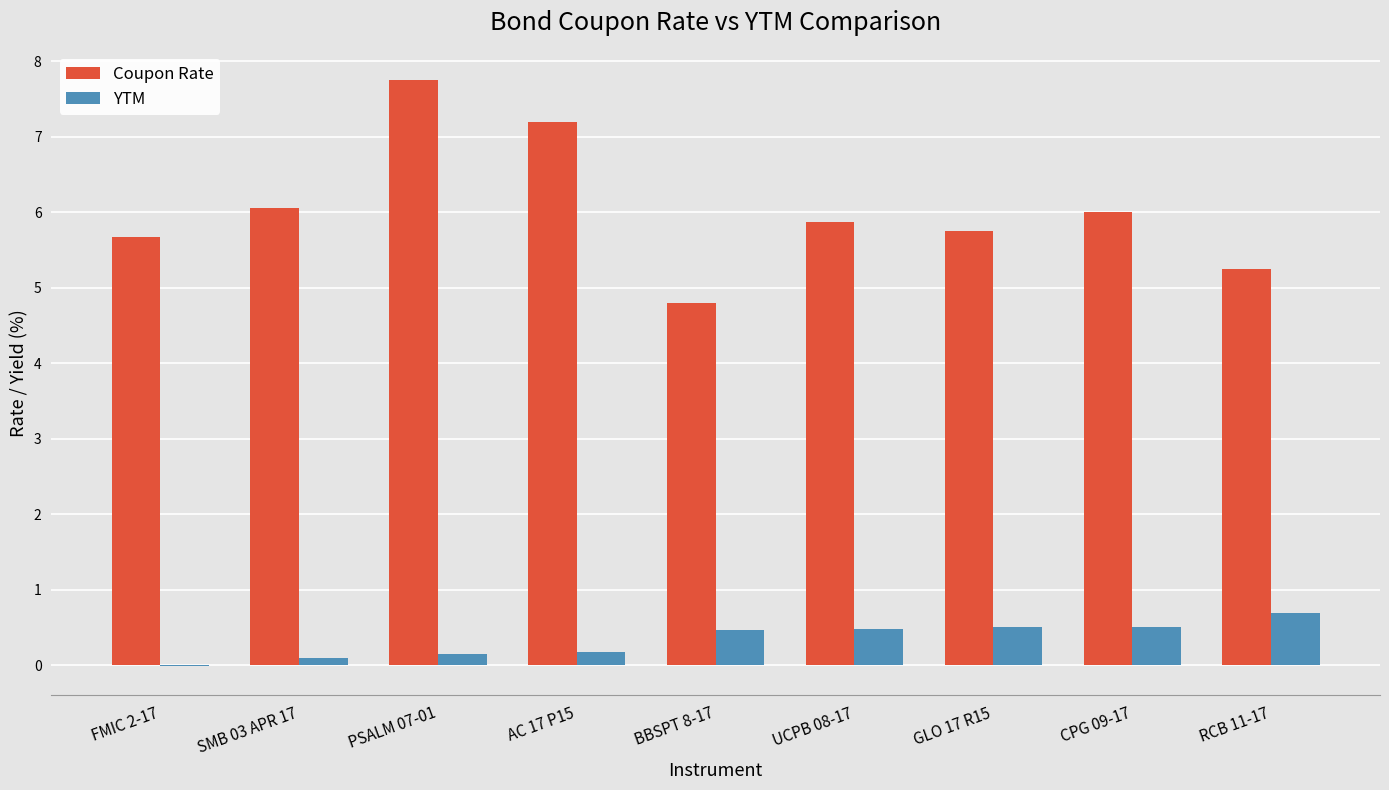

True or false: Coupon Rate has a value of 9.6 at CPG 09-17.

False